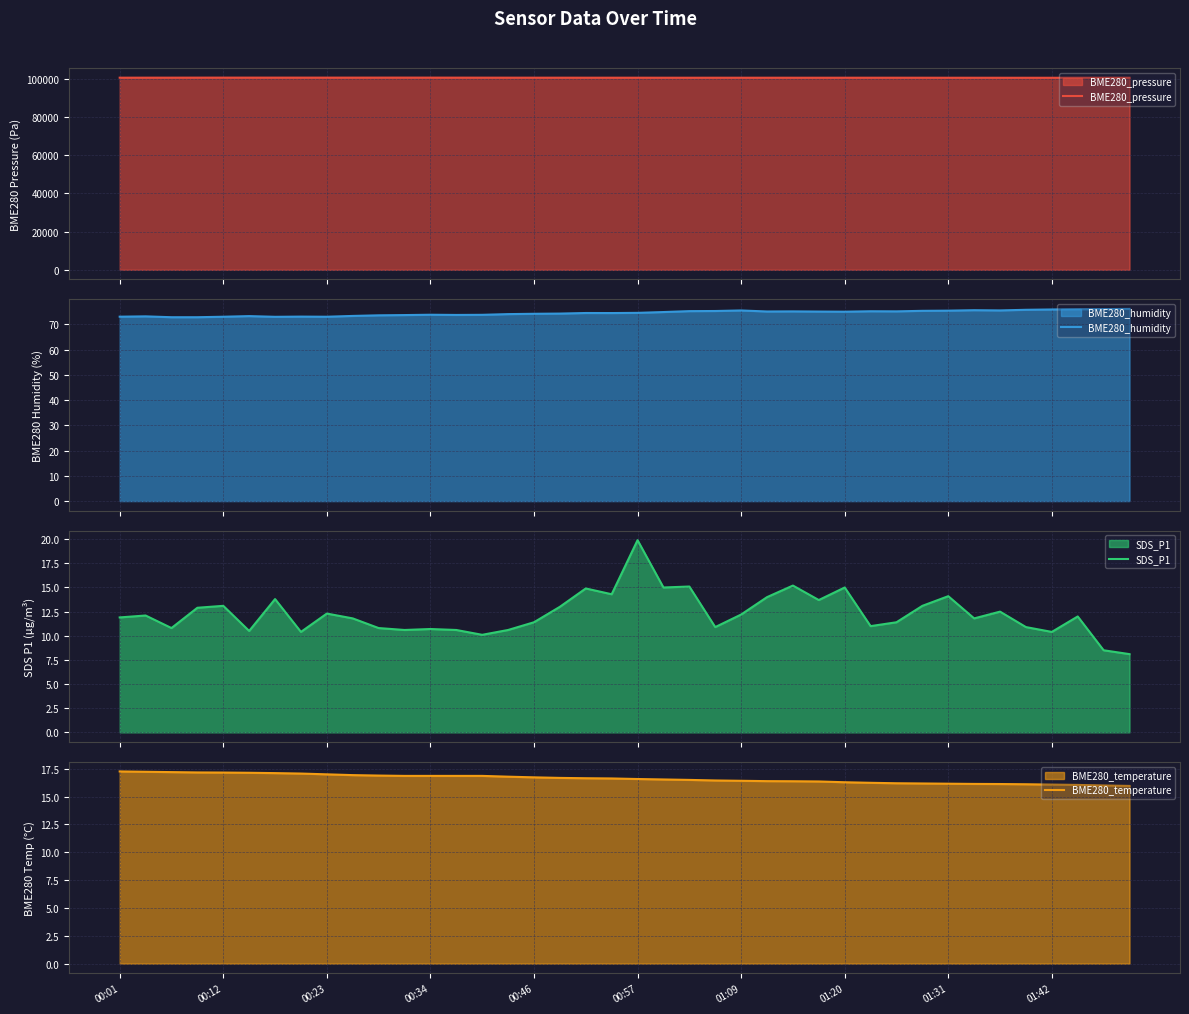

What is the minimum value for BME280_pressure?

100440.8